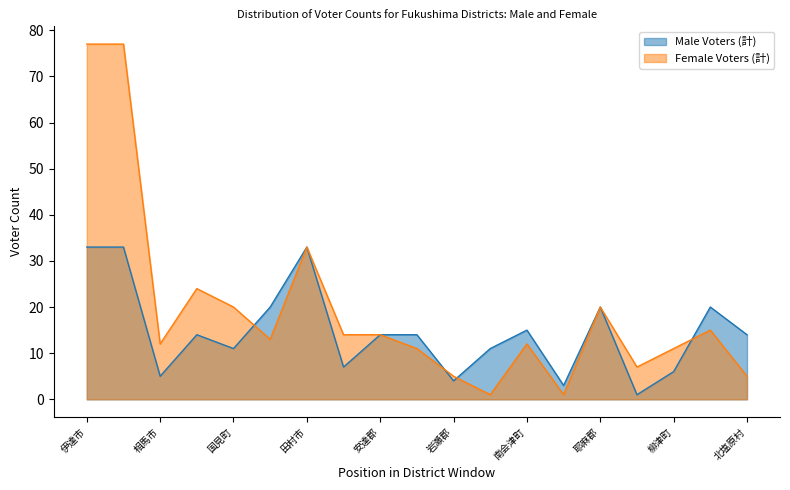

Reading left to right, extract all data points from this chart.

Male Voters (計): 33	33	5	14	11	20	33	7	14	14	4	11	15	3	20	1	6	20	14
Female Voters (計): 77	77	12	24	20	13	33	14	14	11	5	1	12	1	20	7	11	15	5